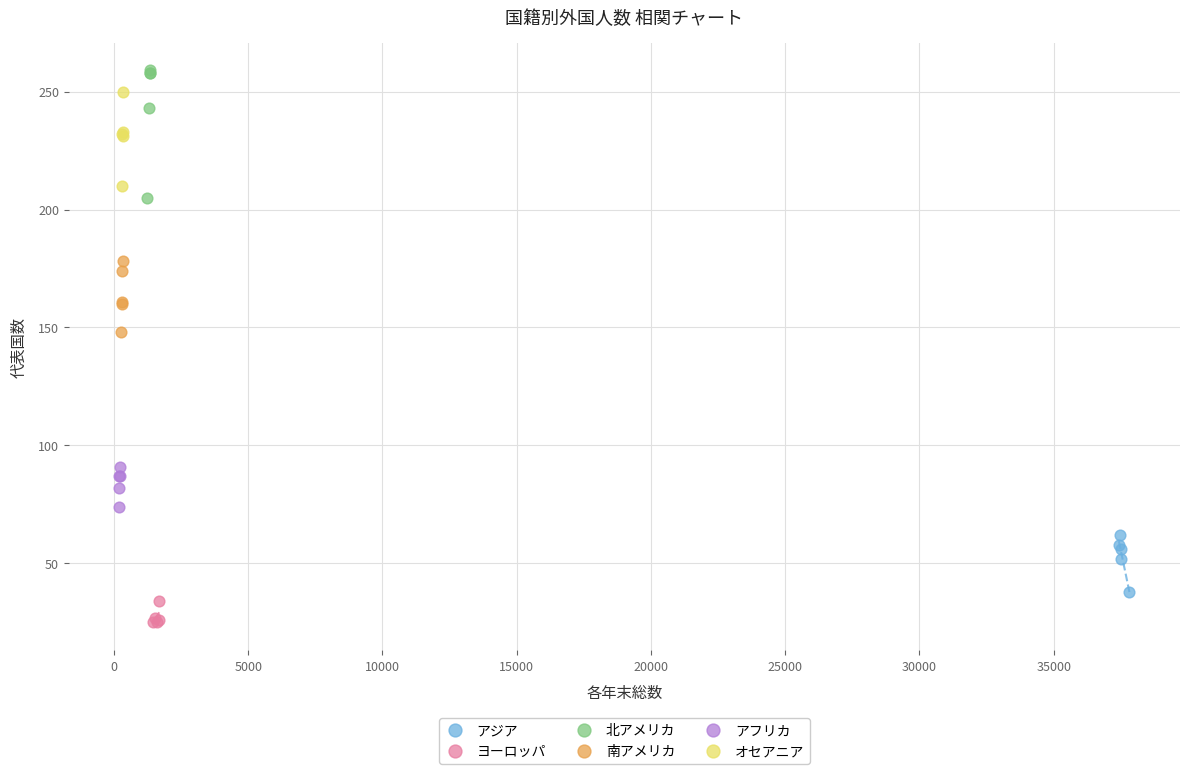

Which series reaches the minimum Y coordinate?

ヨーロッパ